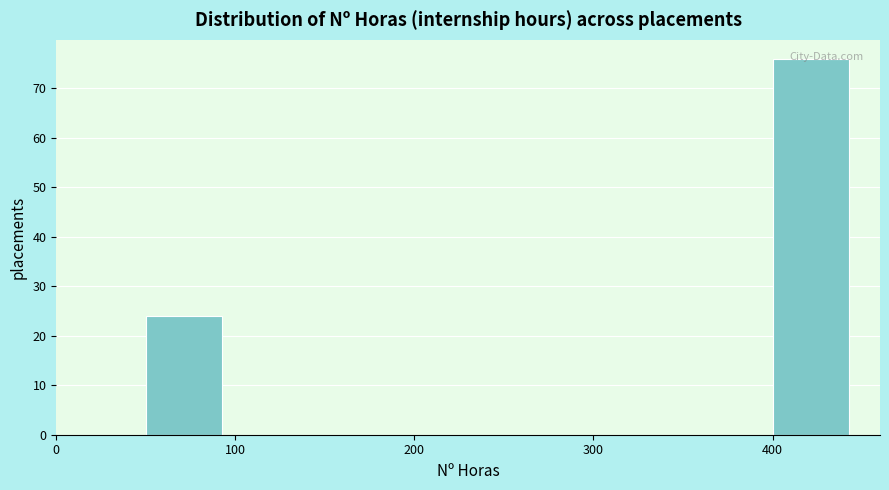

What is the height of the bar covering 400 to 450 on the x-axis? The values are not printed on the chart, so give them approximately, as read against the axis.

76